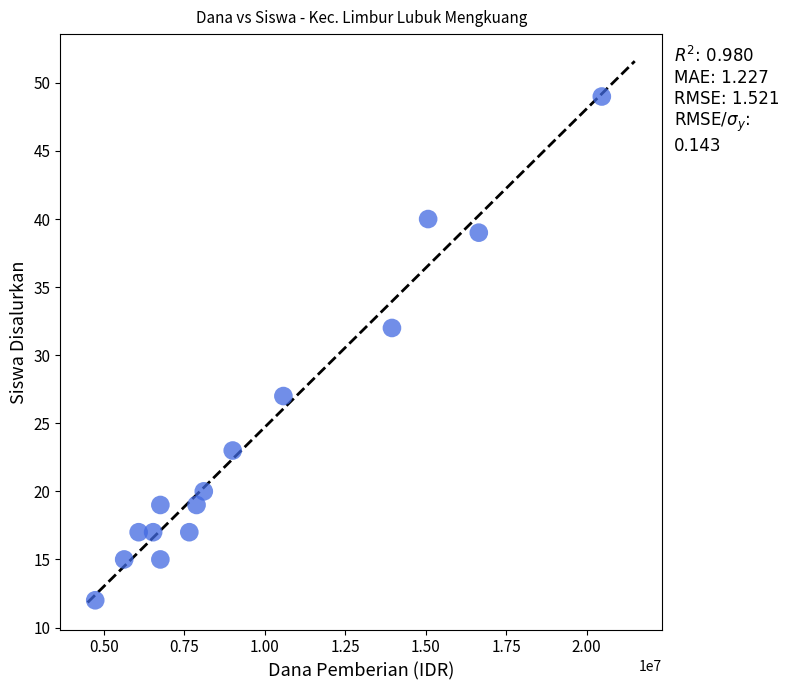

What Y value in the scatter plot is closest to 30?

32